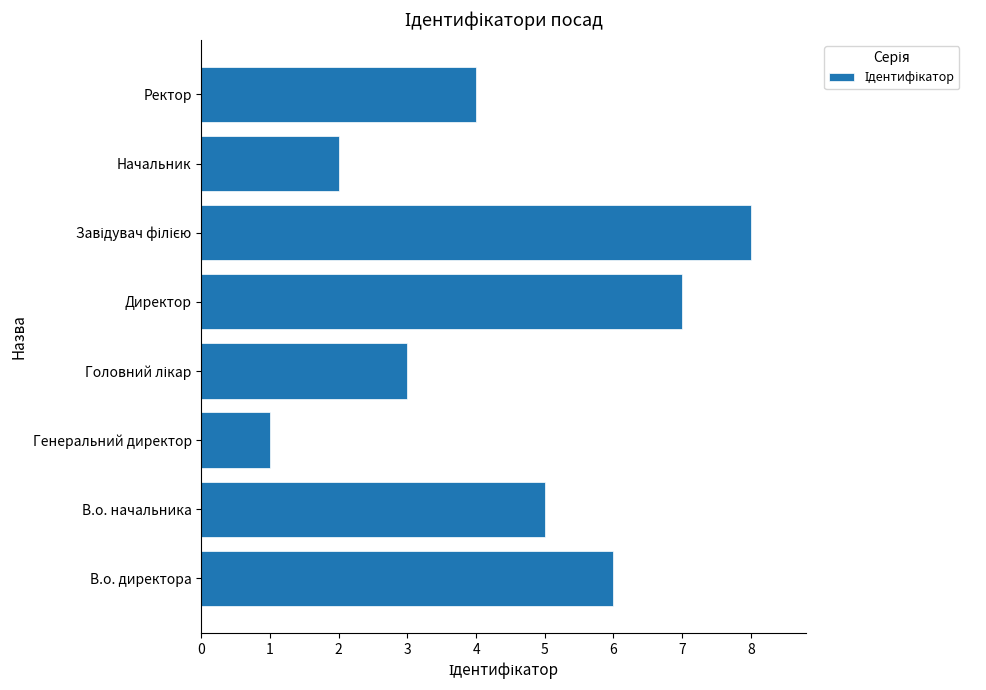

What is the difference between the maximum and minimum values?

7